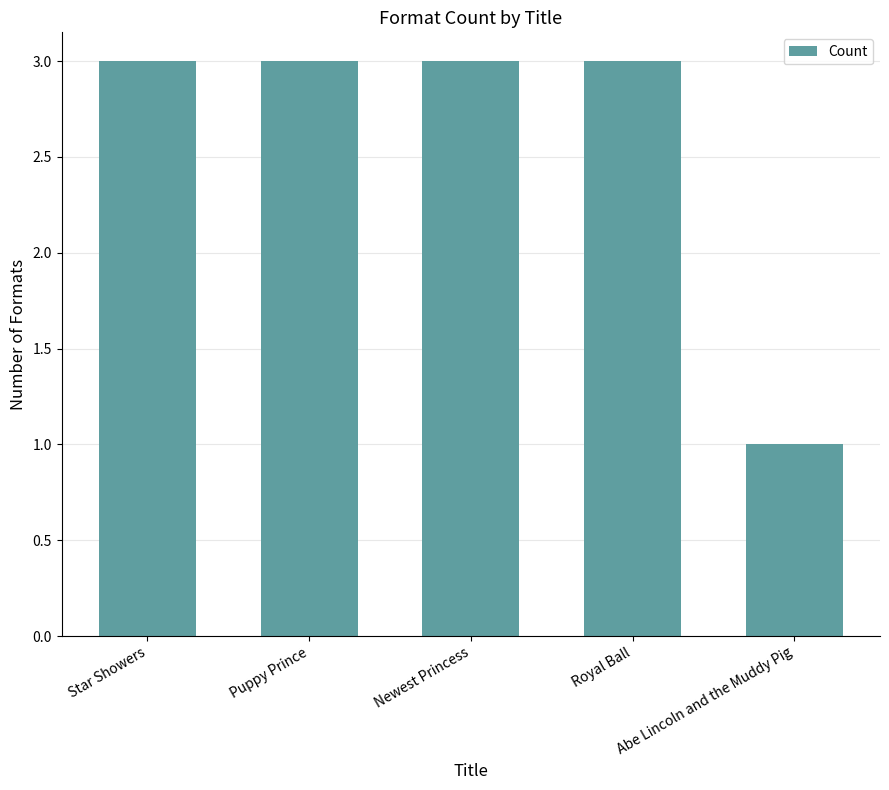

How many values are below 3?

1